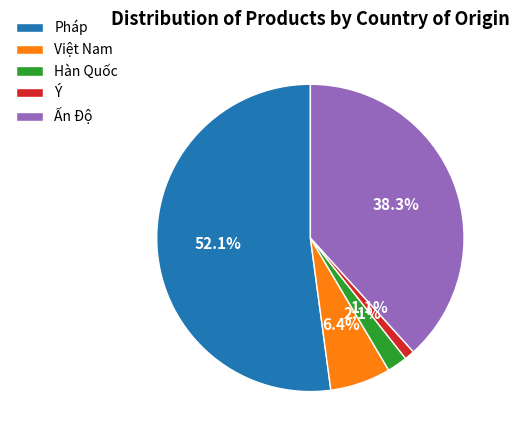

To the nearest percent, what is the difference between the largest and smallest slice percentages?

51%